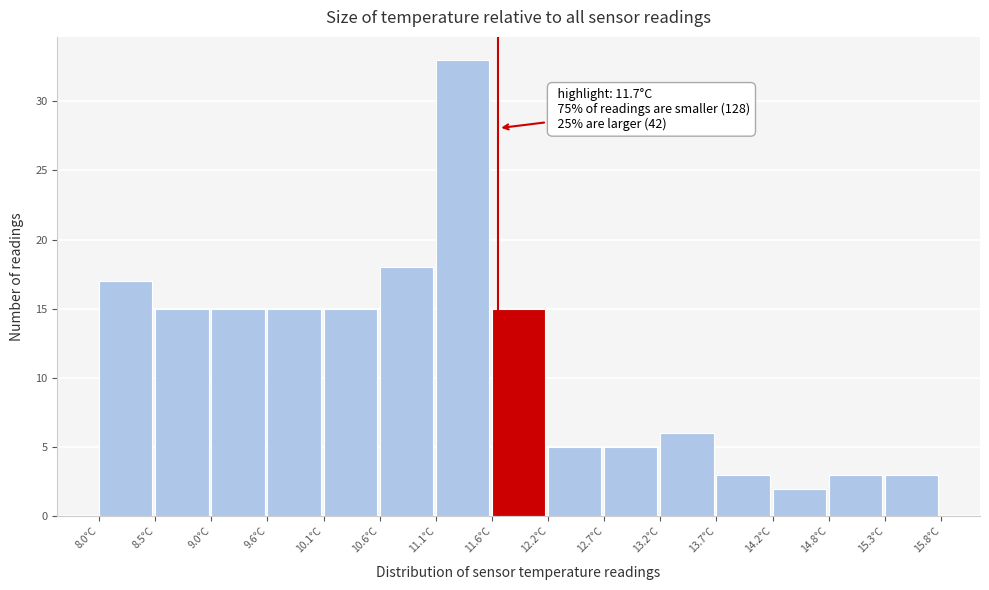

Which range on the x-axis has the tallest bar?

11.12 to 11.64